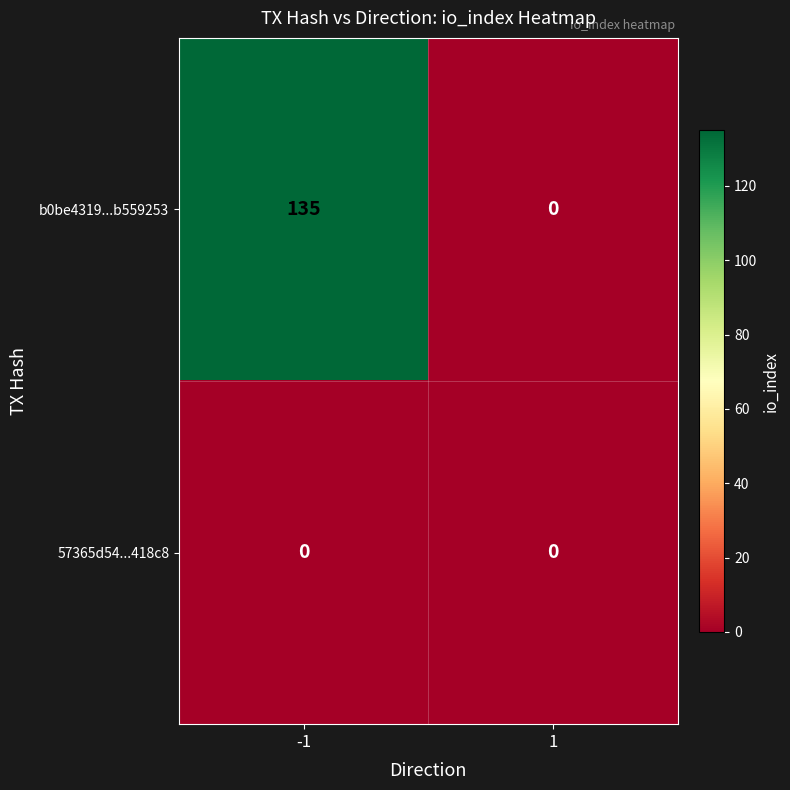

Is it true that 57365d54...418c8 equals 0 at -1?

True